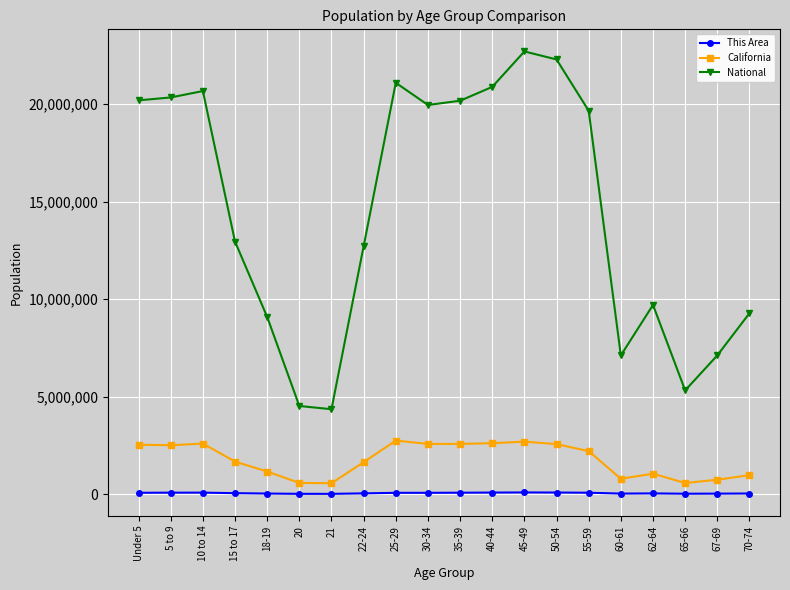

True or false: This Area and California cross at least once.

False